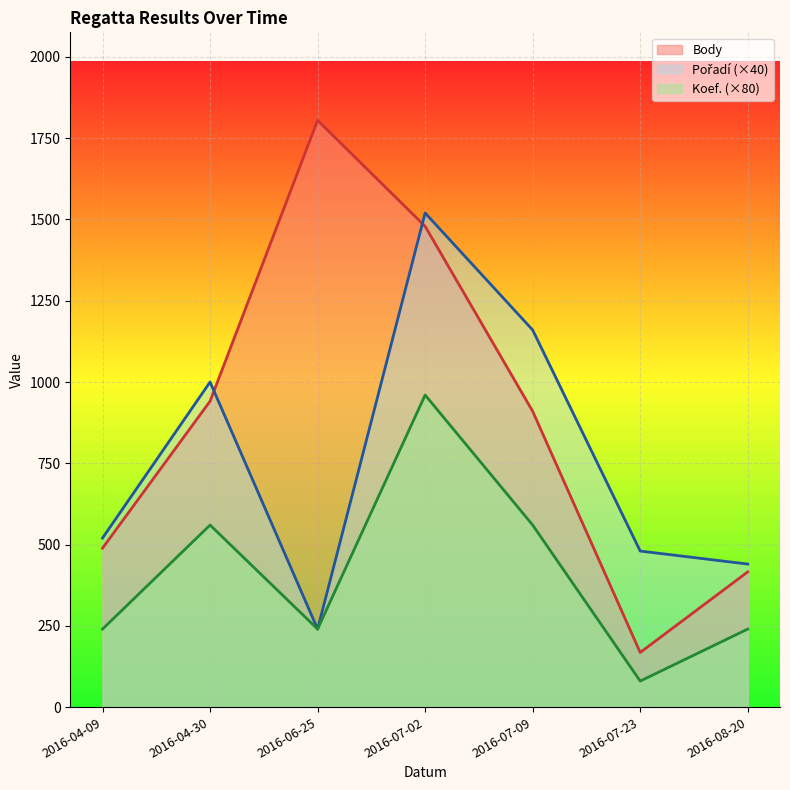

The value of Pořadí at 2016-08-20 is 638. True or false?

False